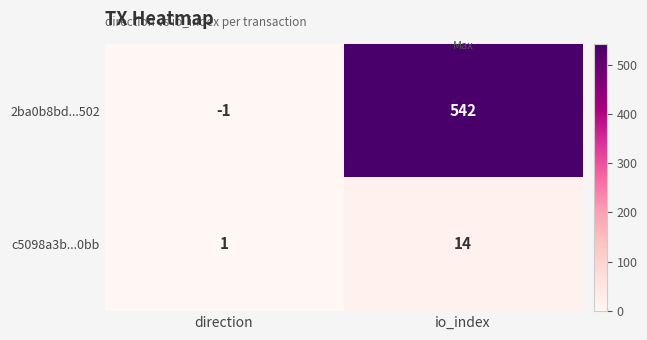

What is the sum of all 2ba0b8bd...502 values?

541